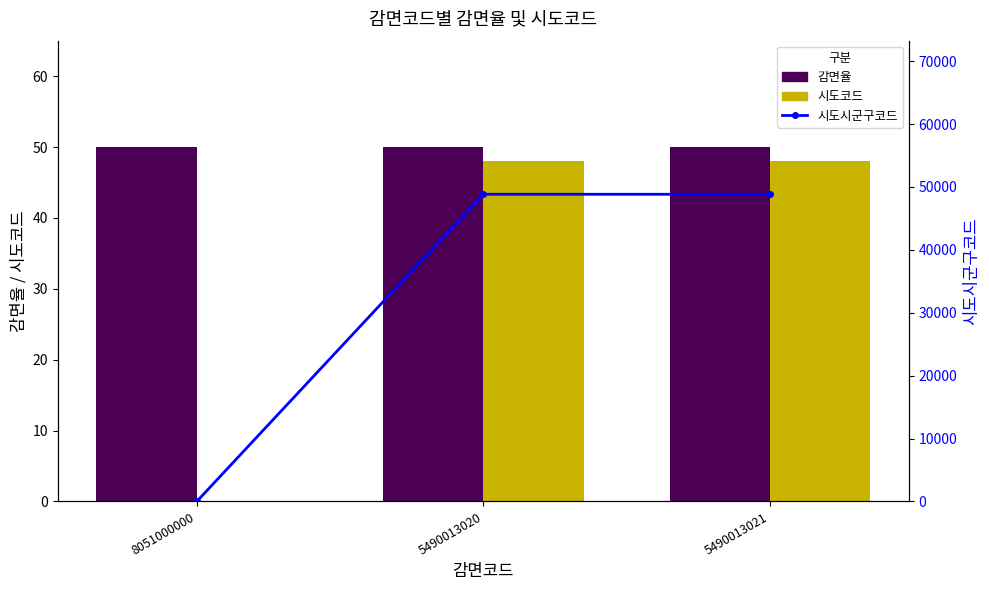

Rank the categories by 감면율 value from lowest to highest.

8051000000, 5490013020, 5490013021